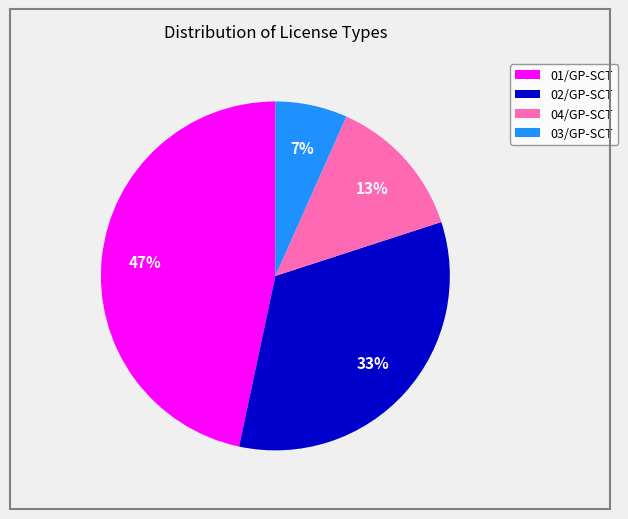

What percentage is the 01/GP-SCT slice, to the nearest percent?

47%